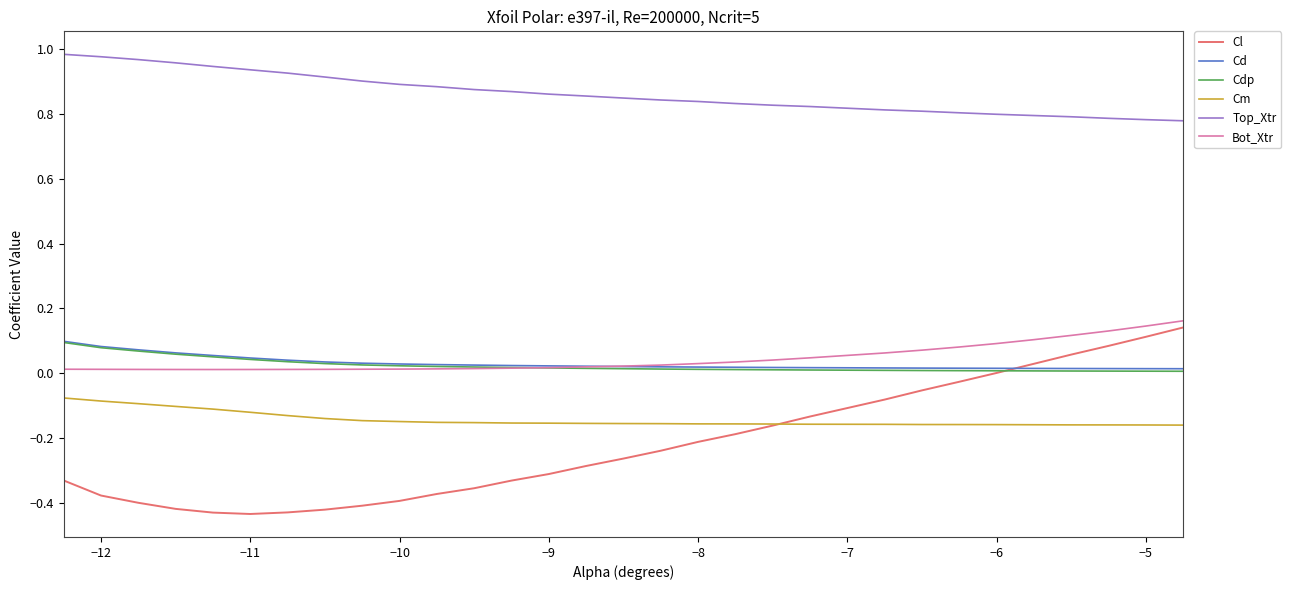

True or false: Top_Xtr and Cd intersect in this chart.

False